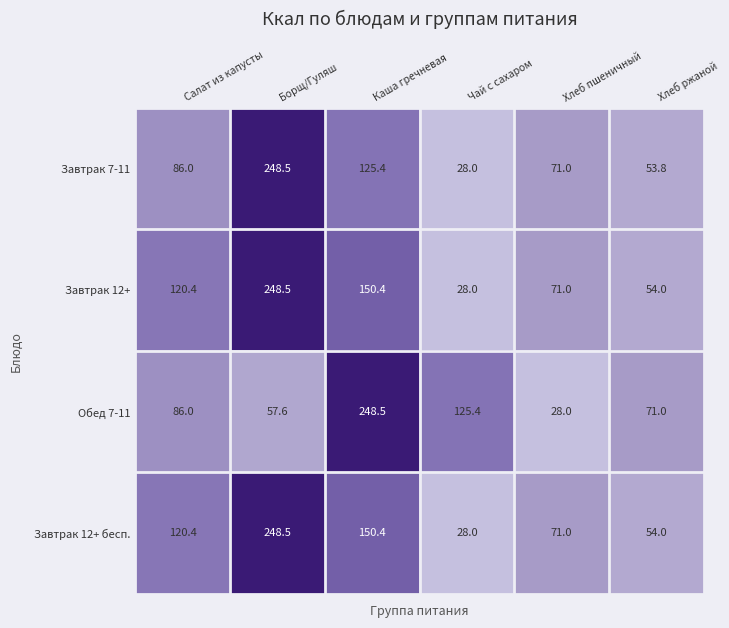

At which label is Завтрак 12+ closest to 138?

Каша гречневая